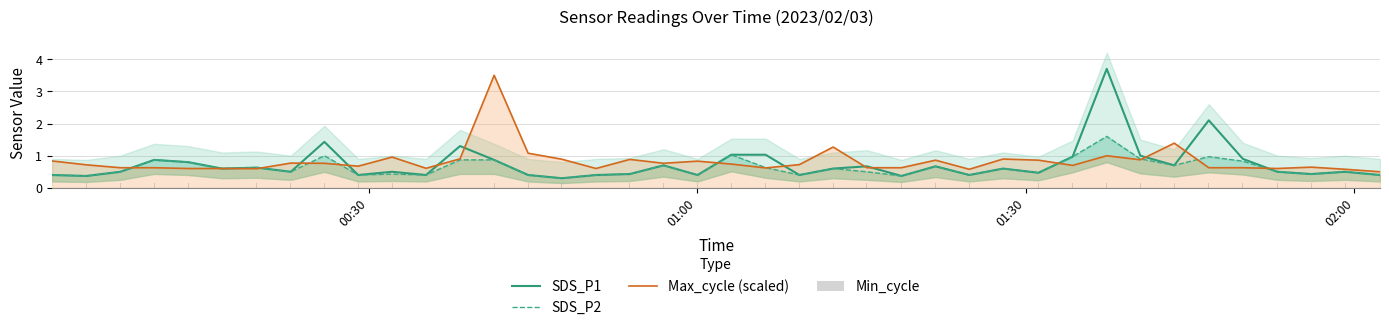

Rank the series by their maximum value, from lowest to highest.

Min_cycle, SDS_P2, Max_cycle (scaled), SDS_P1